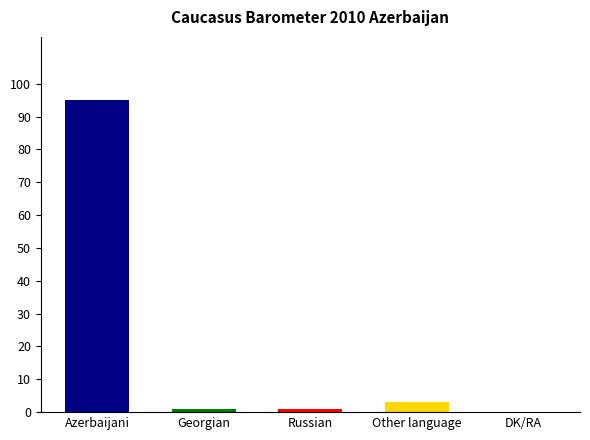

Where is the data nearest to the value 47?

Other language